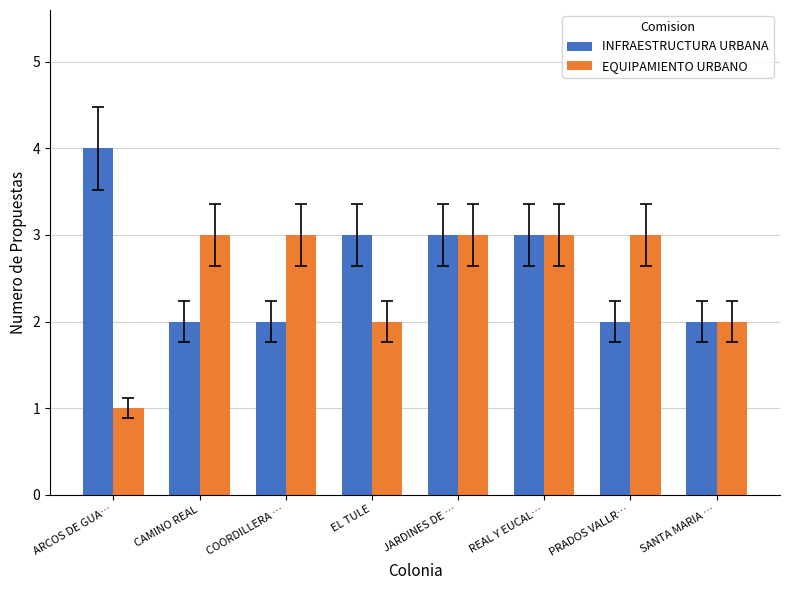

What value does the INFRAESTRUCTURA URBANA series have at JARDINES DE …?

3